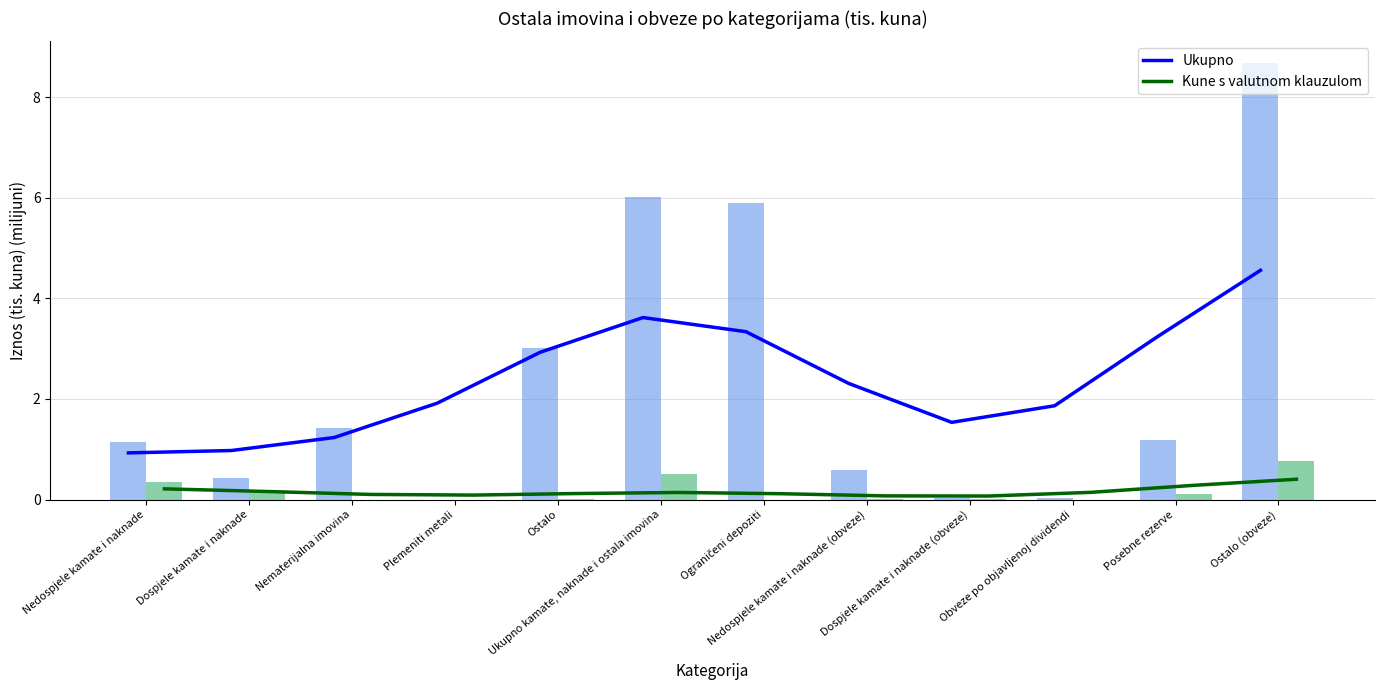

What is the label of the 8th bar from the right?

Ostalo